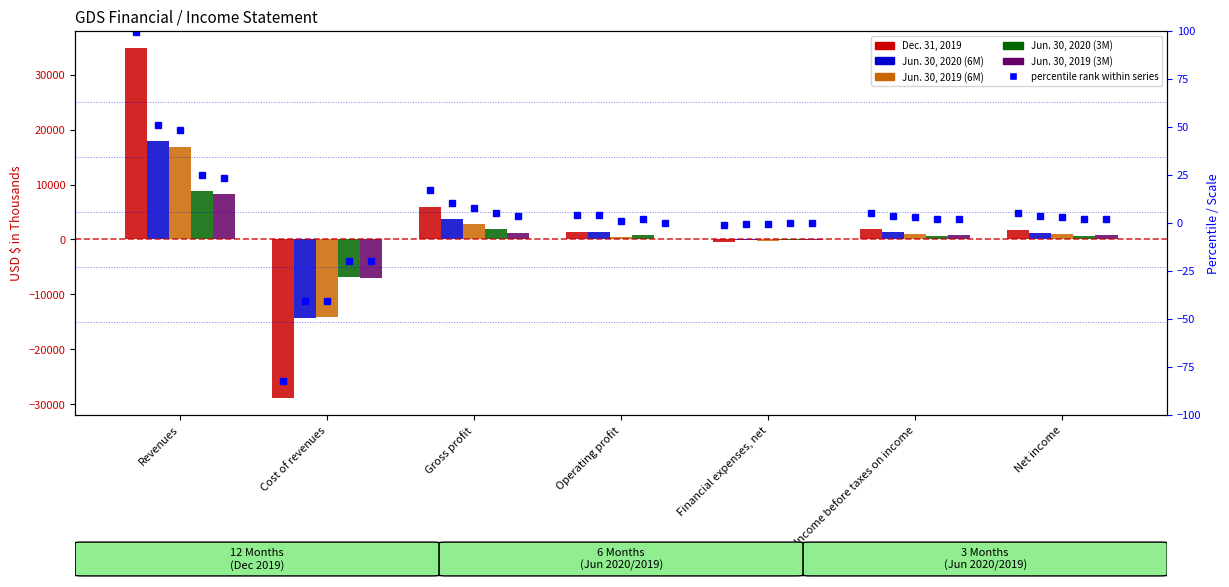

What is the smallest value displayed?

-28787.0